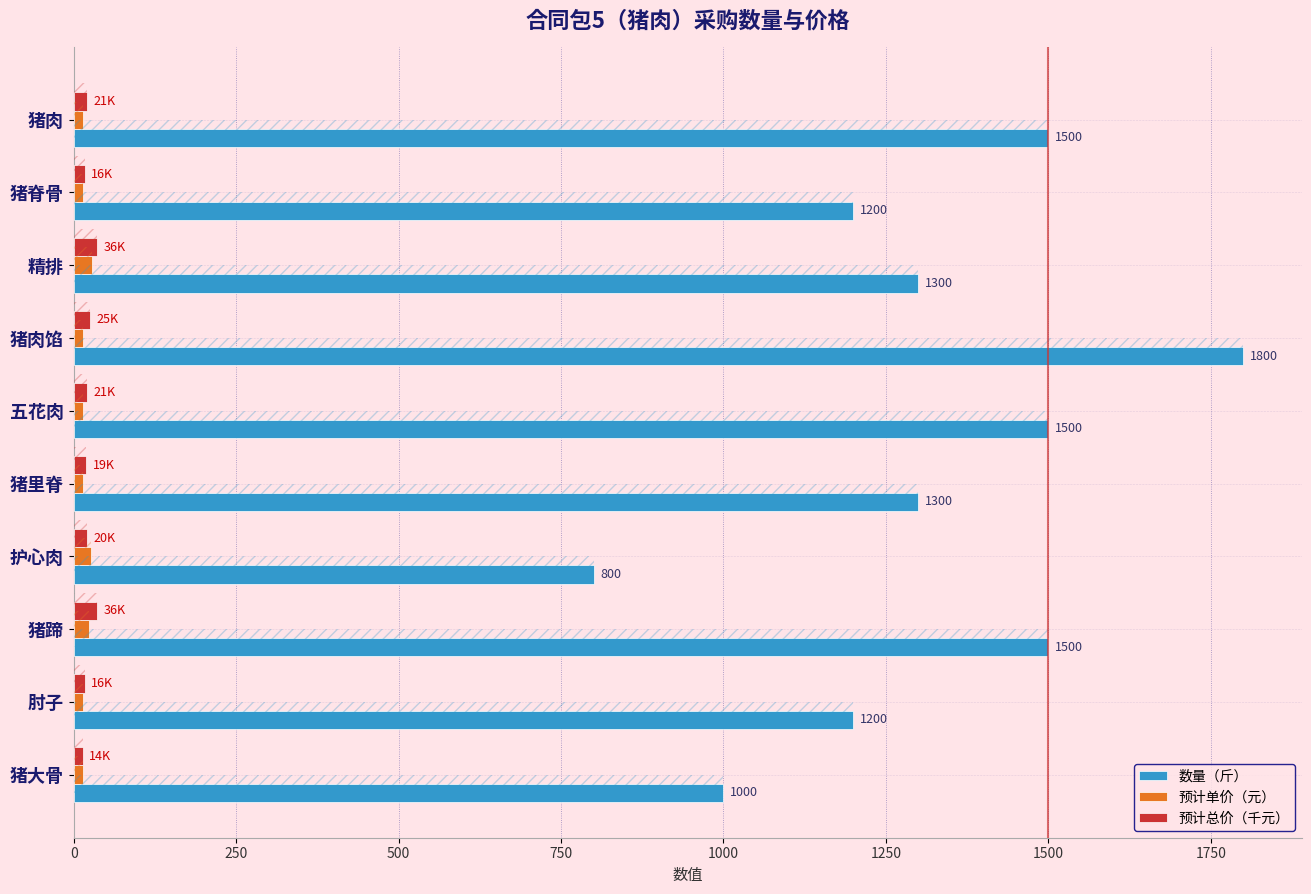

What is the average value of the 数量（斤） series?

1310.0